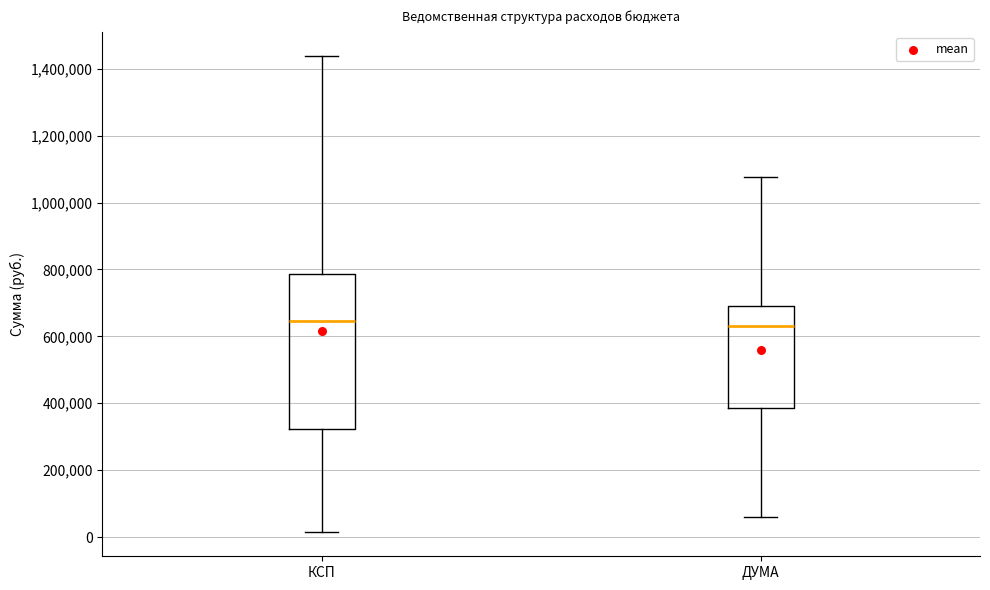

Reading left to right, read every box against the y-axis: the position of its median line, the range the box covers, and the ends of its whiskers. The values are not printed on the chart, so give them approximately, as read against the axis.

КСП: median 640000, box 320000 to 780000, whiskers 20000 to 1440000
ДУМА: median 640000, box 380000 to 700000, whiskers 60000 to 1080000